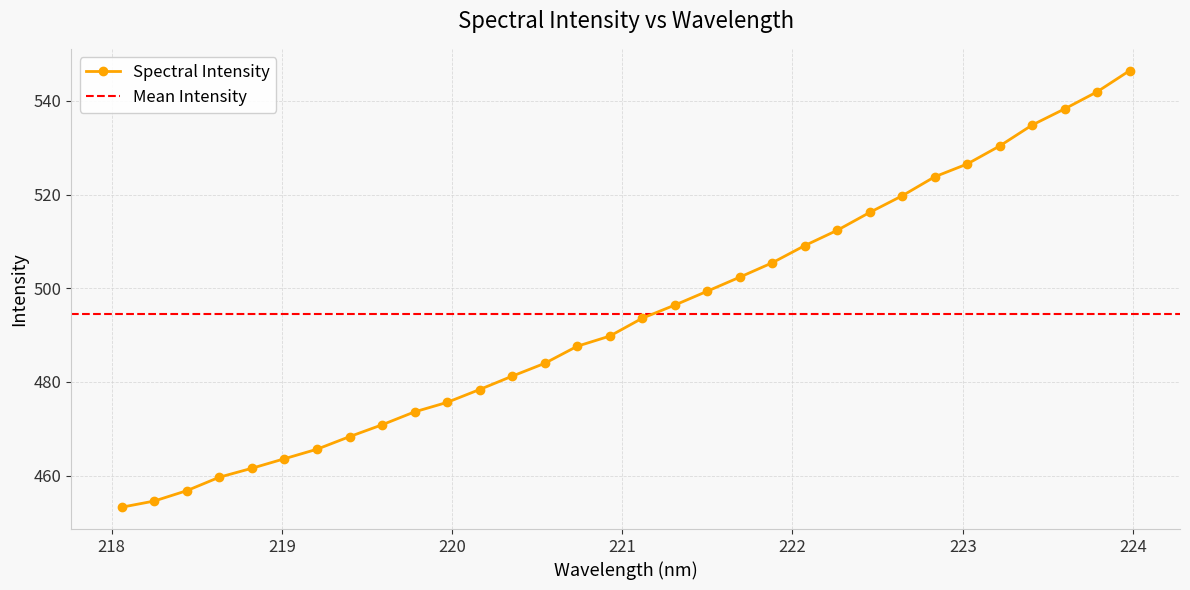

The value at 218.8244 is 726.6. True or false?

False